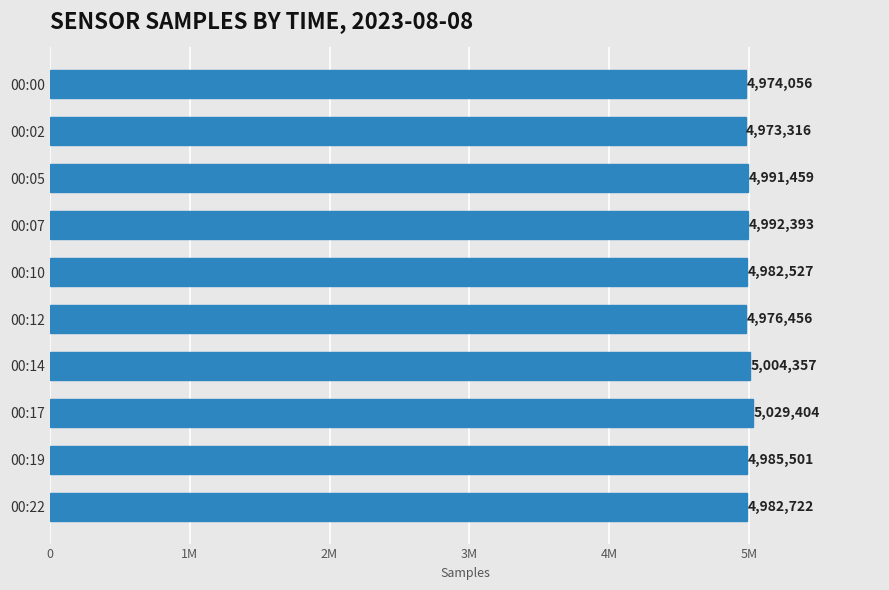

Does the chart contain any negative values?

No